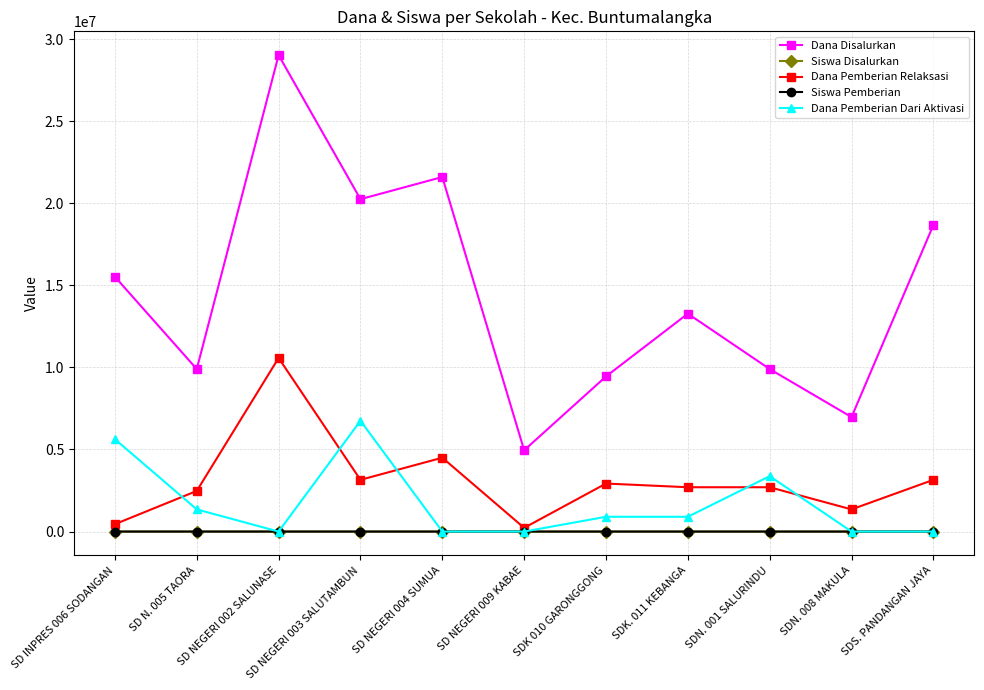

What is the label of the 2nd point from the right?

SDN. 008 MAKULA